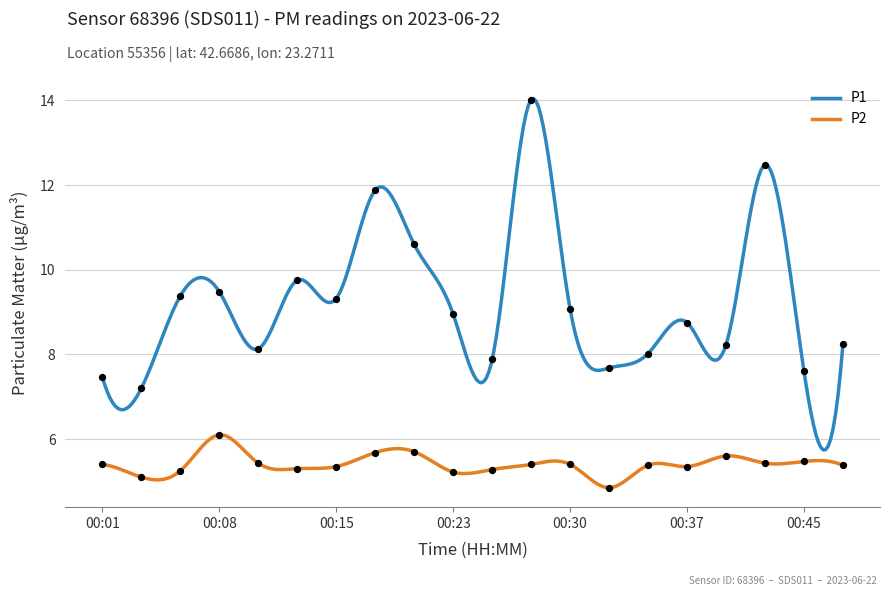

Which series has the largest Y range (max minus min)?

P1